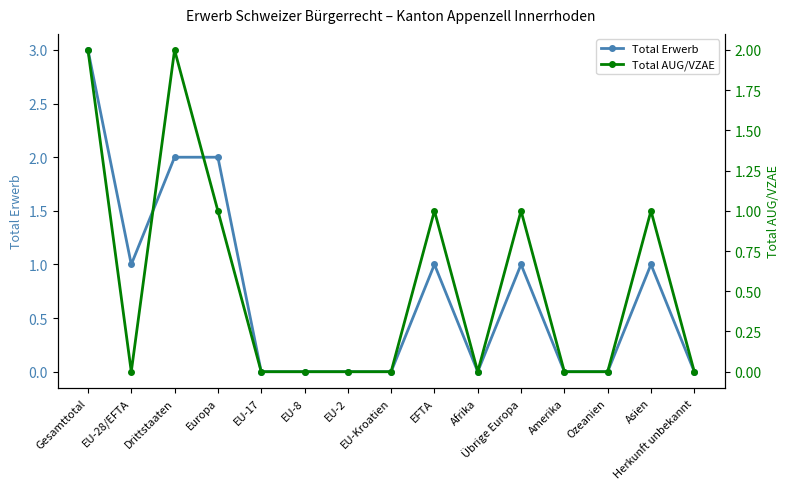

Reading left to right, what are all the values shown in this chart?

Total Erwerb: 3	1	2	2	0	0	0	0	1	0	1	0	0	1	0
Total AUG/VZAE: 2	0	2	1	0	0	0	0	1	0	1	0	0	1	0